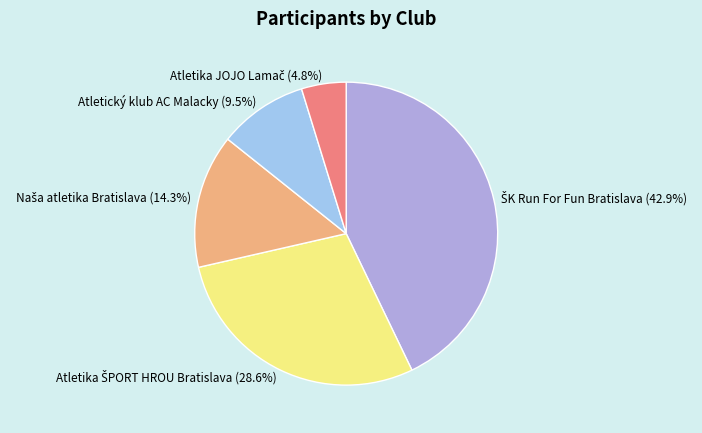

Does any single category account for the majority?

No